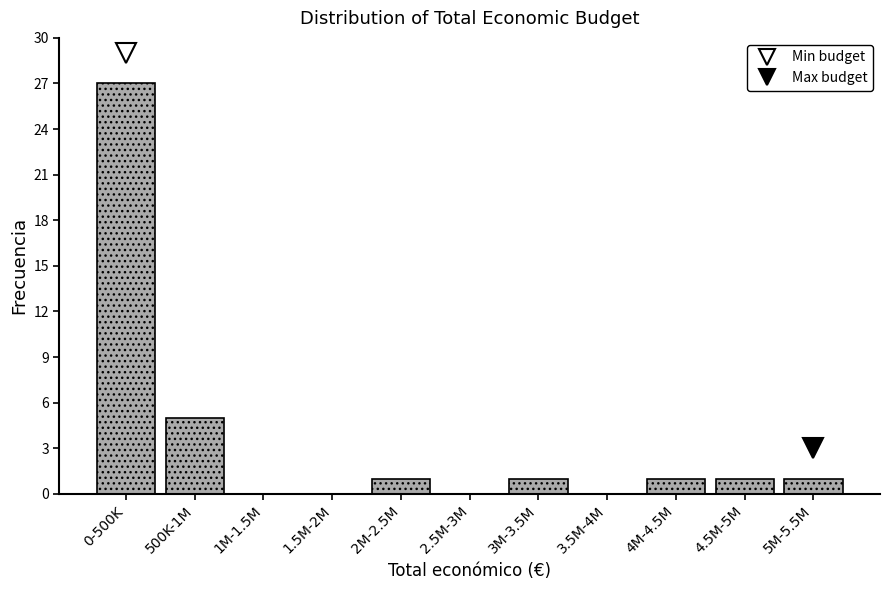

Reading right to left, transcribe all the data shown in this chart.

5M-5.5M=1	4.5M-5M=1	4M-4.5M=1	3.5M-4M=0	3M-3.5M=1	2.5M-3M=0	2M-2.5M=1	1.5M-2M=0	1M-1.5M=0	500K-1M=5	0-500K=27